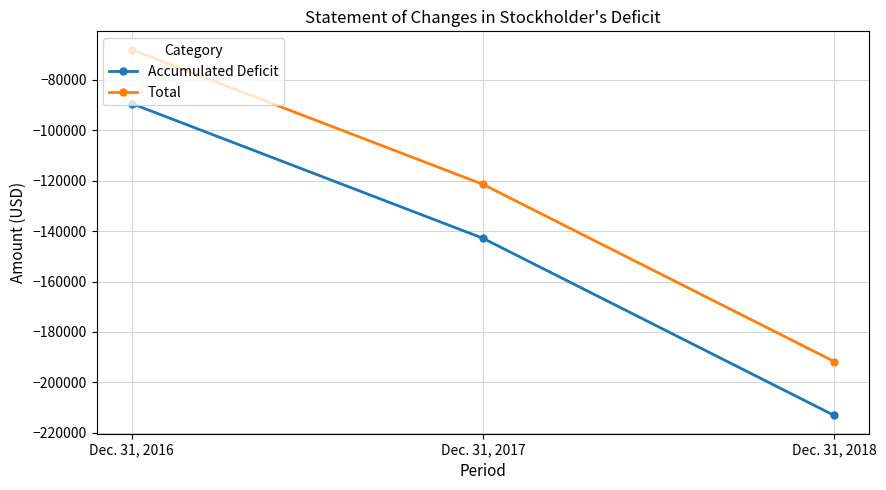

Reading left to right, transcribe all the data shown in this chart.

Accumulated Deficit: Dec. 31, 2016=-89373	Dec. 31, 2017=-142832	Dec. 31, 2018=-213139
Total: Dec. 31, 2016=-67973	Dec. 31, 2017=-121432	Dec. 31, 2018=-191739